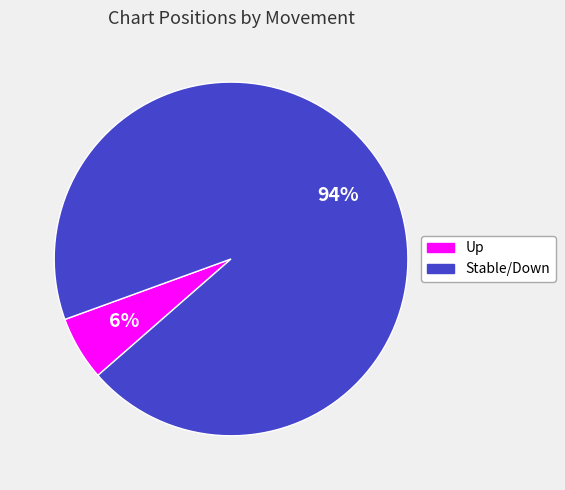

To the nearest percent, what is the average slice percentage?

50%